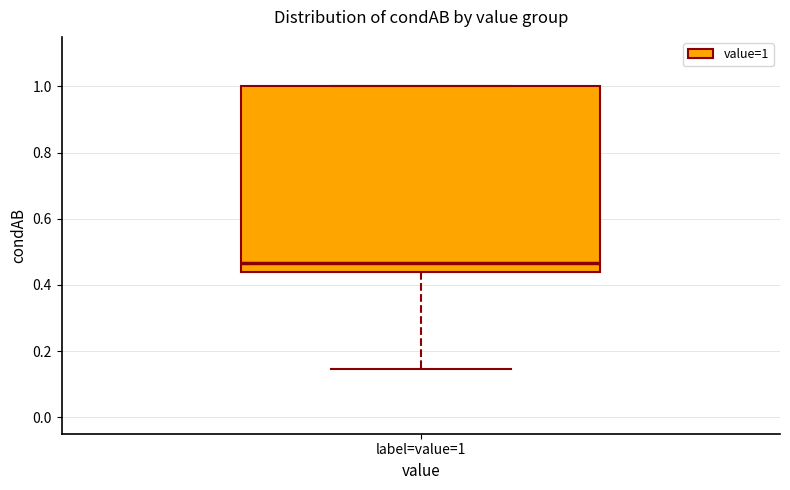

Read this box plot against the y-axis: the position of the median line, the range covered by the box, and the ends of both whiskers. The values are not printed on the chart, so give them approximately, as read against the axis.

median 0.46, box 0.44 to 1.00, whiskers 0.14 to 1.00